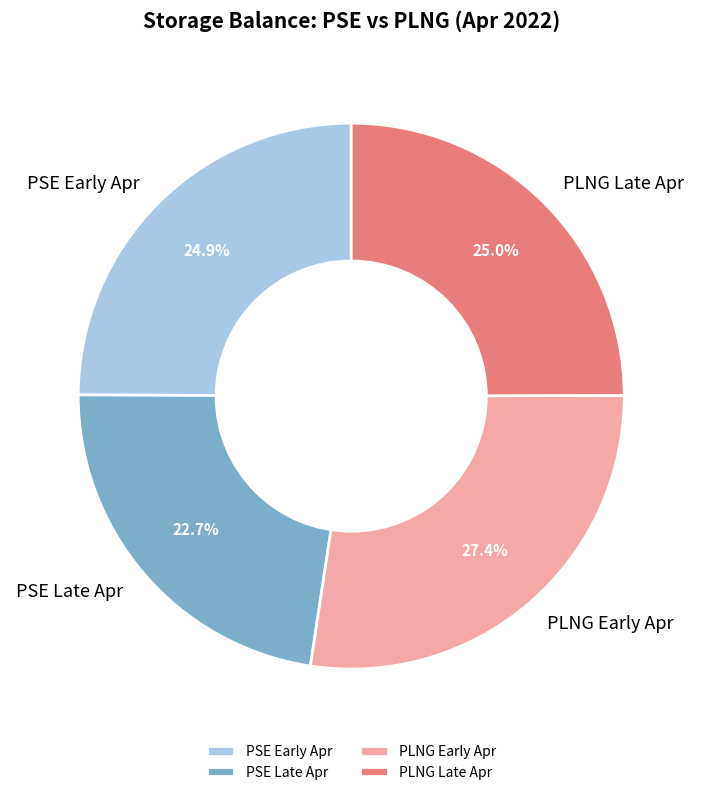

Does any single category account for the majority?

No